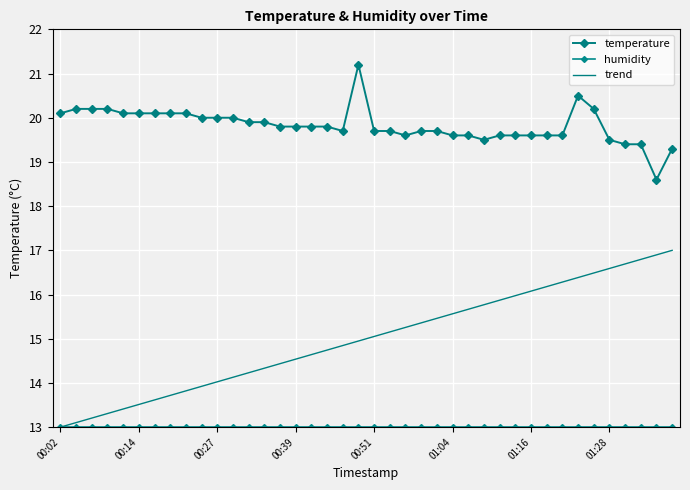

List the series in order of their peak value, lowest first.

humidity, trend, temperature